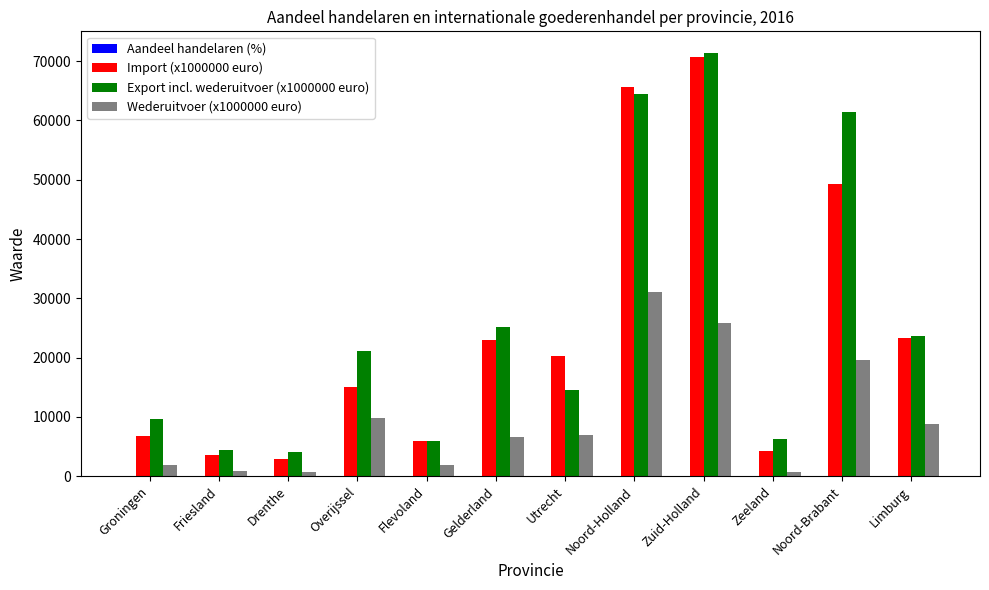

Which category has the highest value in the Wederuitvoer (x1000000 euro) series?

Noord-Holland